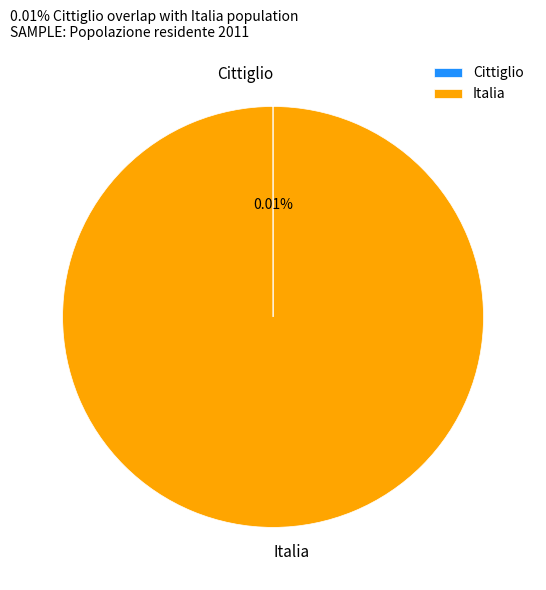

Which category has the biggest portion of the pie?

Italia